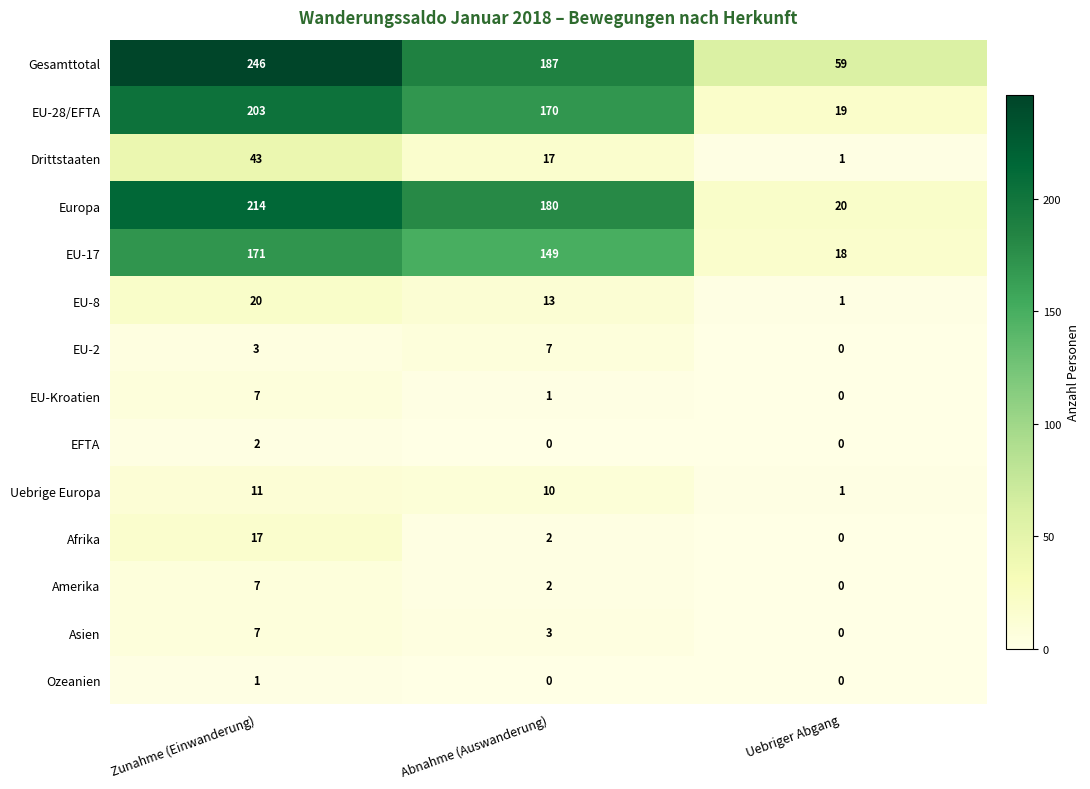

What is the spread (max minus min) of values at Uebriger Abgang?

59